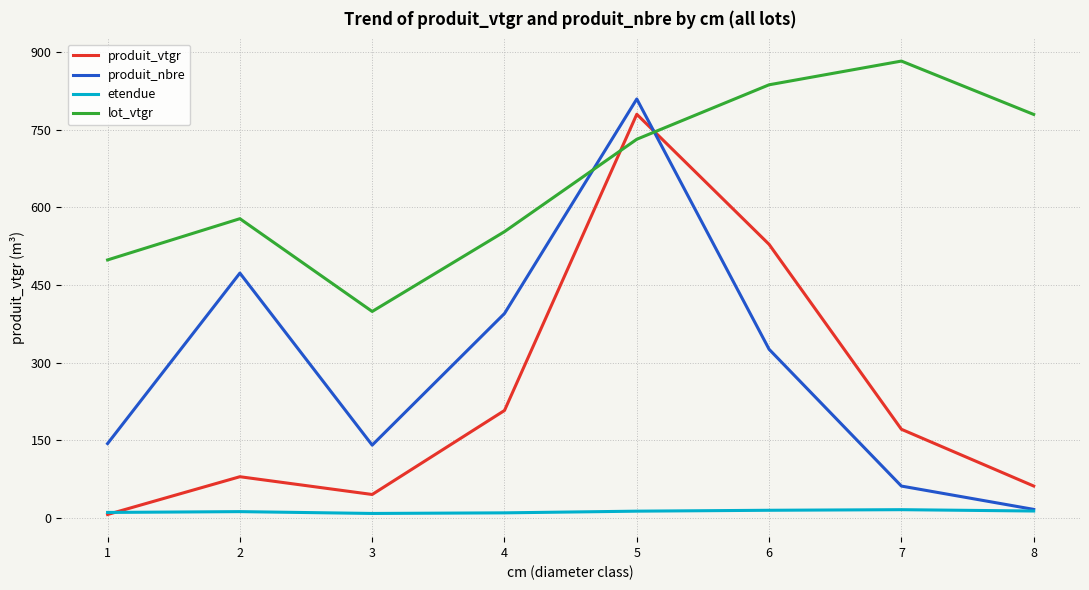

Is the value of produit_nbre at 2 greater than the value of etendue at 7?

Yes